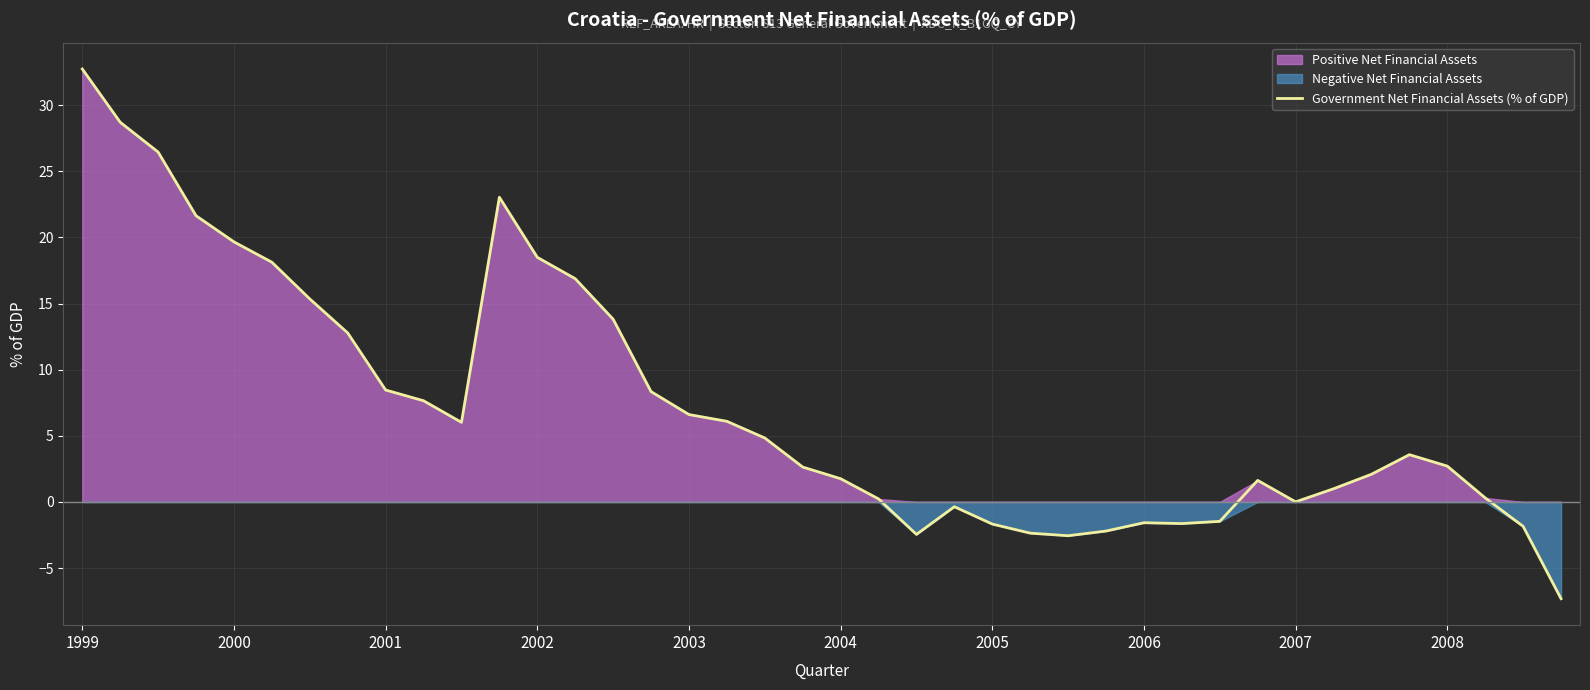

What is the lowest value of the Government Net Financial Assets (% of GDP) series?

-7.3